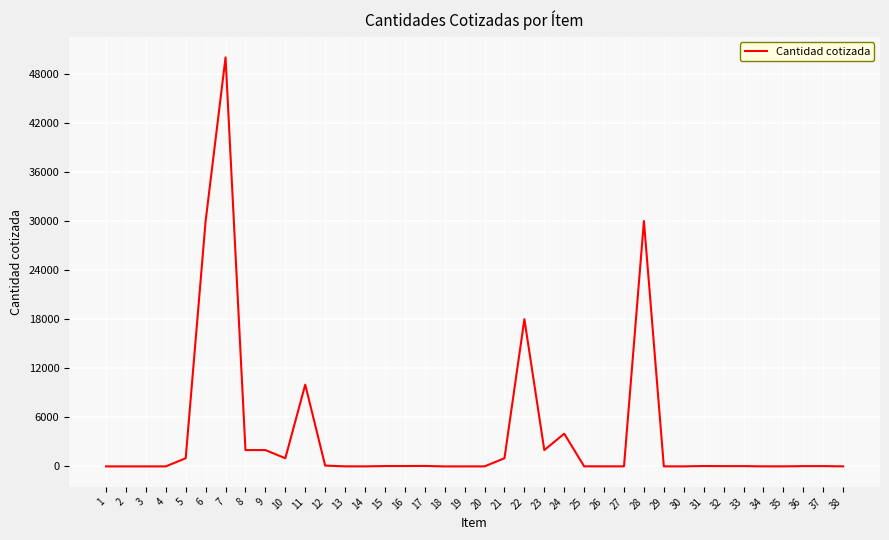

What is the difference between the maximum and minimum values?

49999